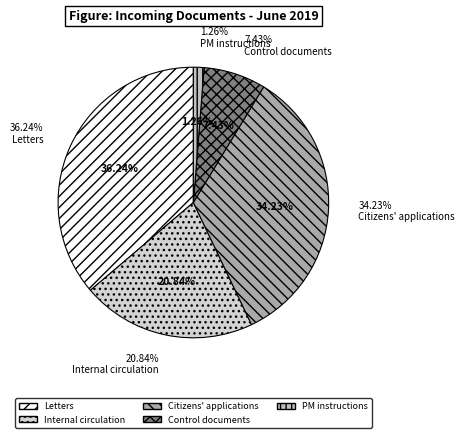

Rank the categories by value from highest to lowest.

Գրություններ, Քաղաքացիների դիմումներ, Ներքին փաստաշրջանառություն, Հսկողական փաստաթղթեր, ՀՀ վարչապետի հանձնարարականներ